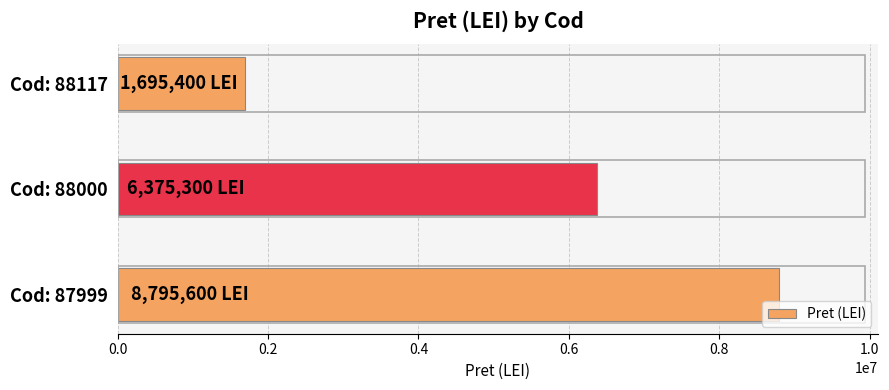

At which label is the value closest to 5245500?

Cod: 88000